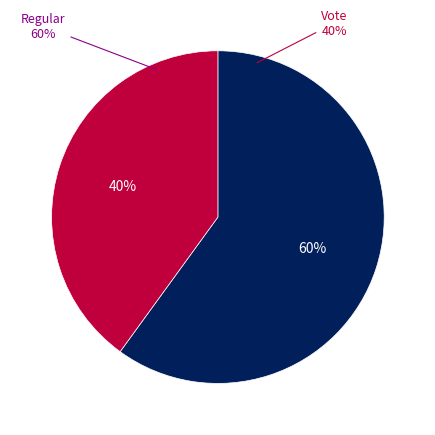

Rank the categories by value from highest to lowest.

Regular, Vote